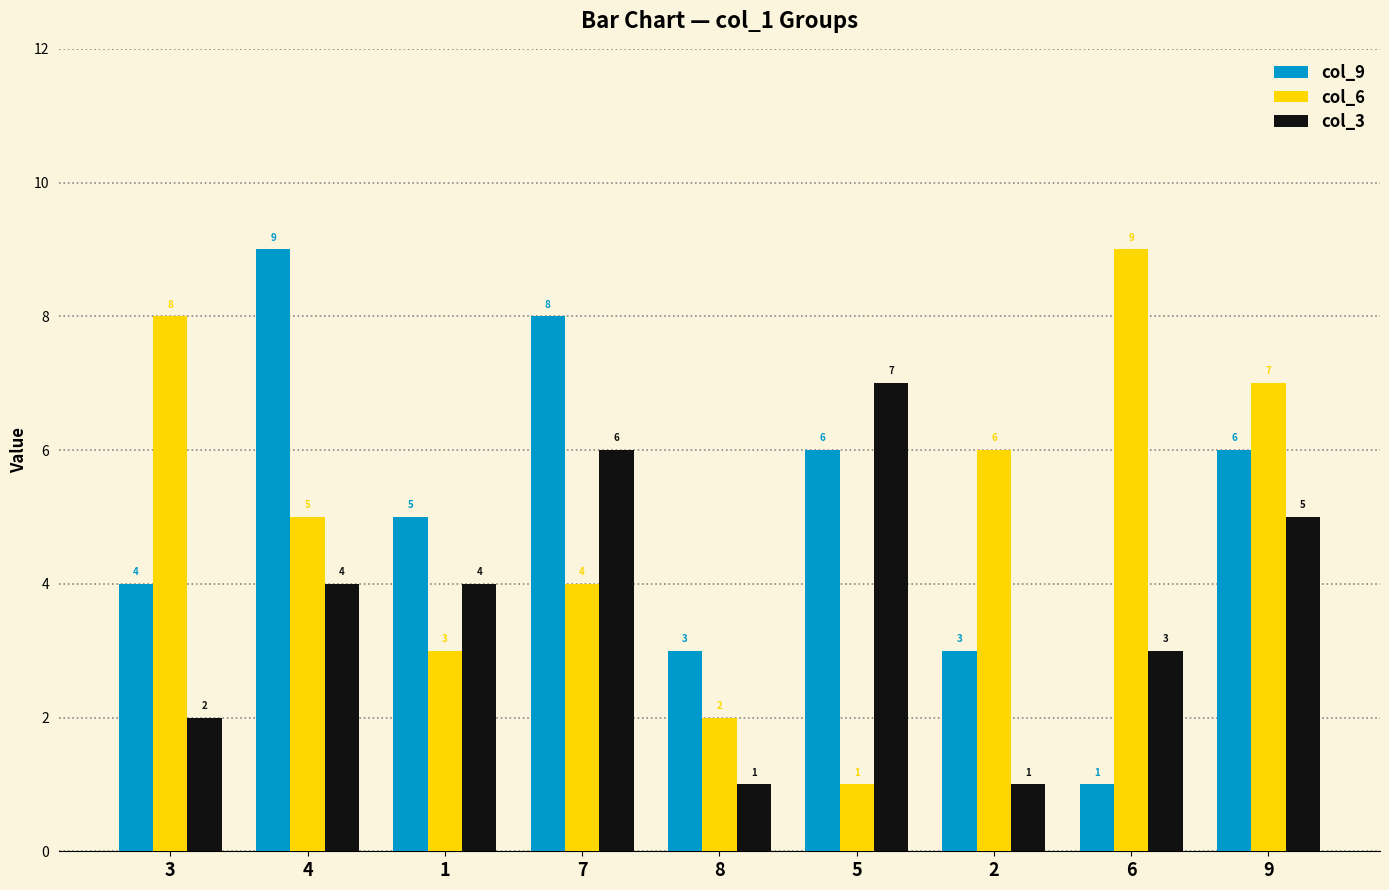

How many series are shown in this chart?

3